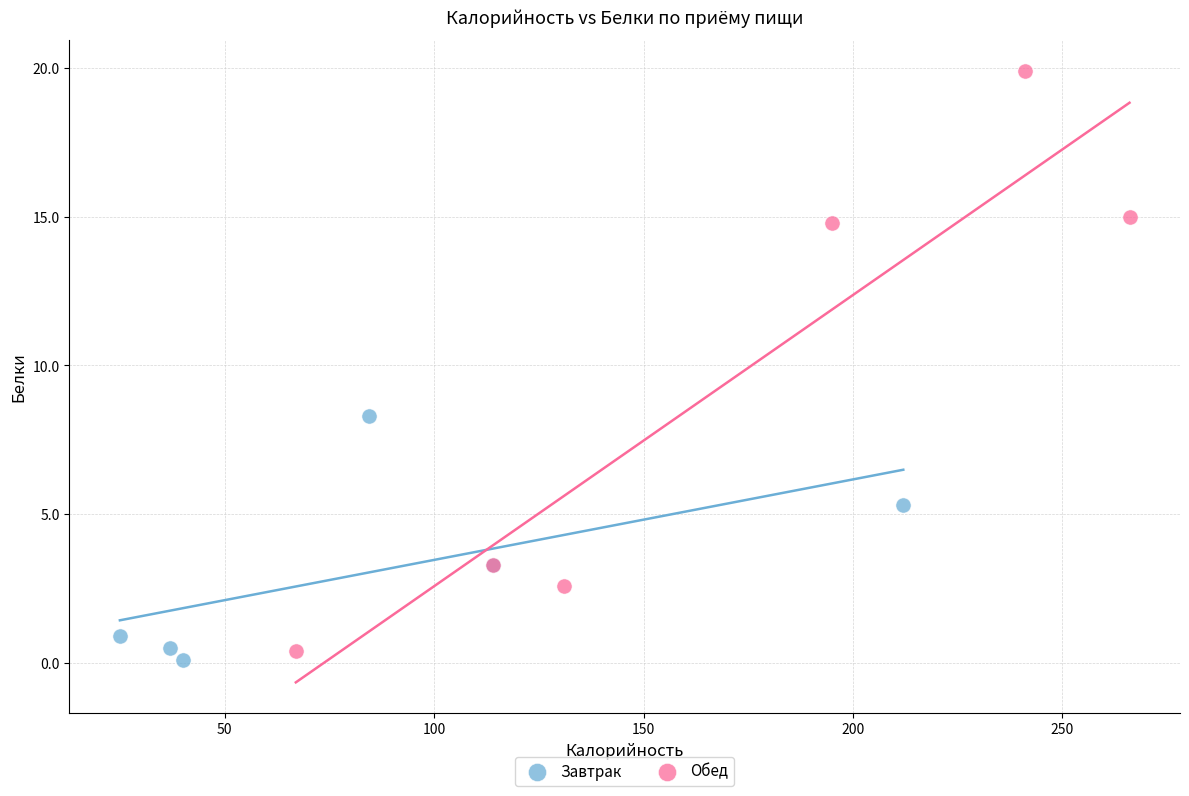

What are all the series names shown in the legend?

Завтрак, Обед